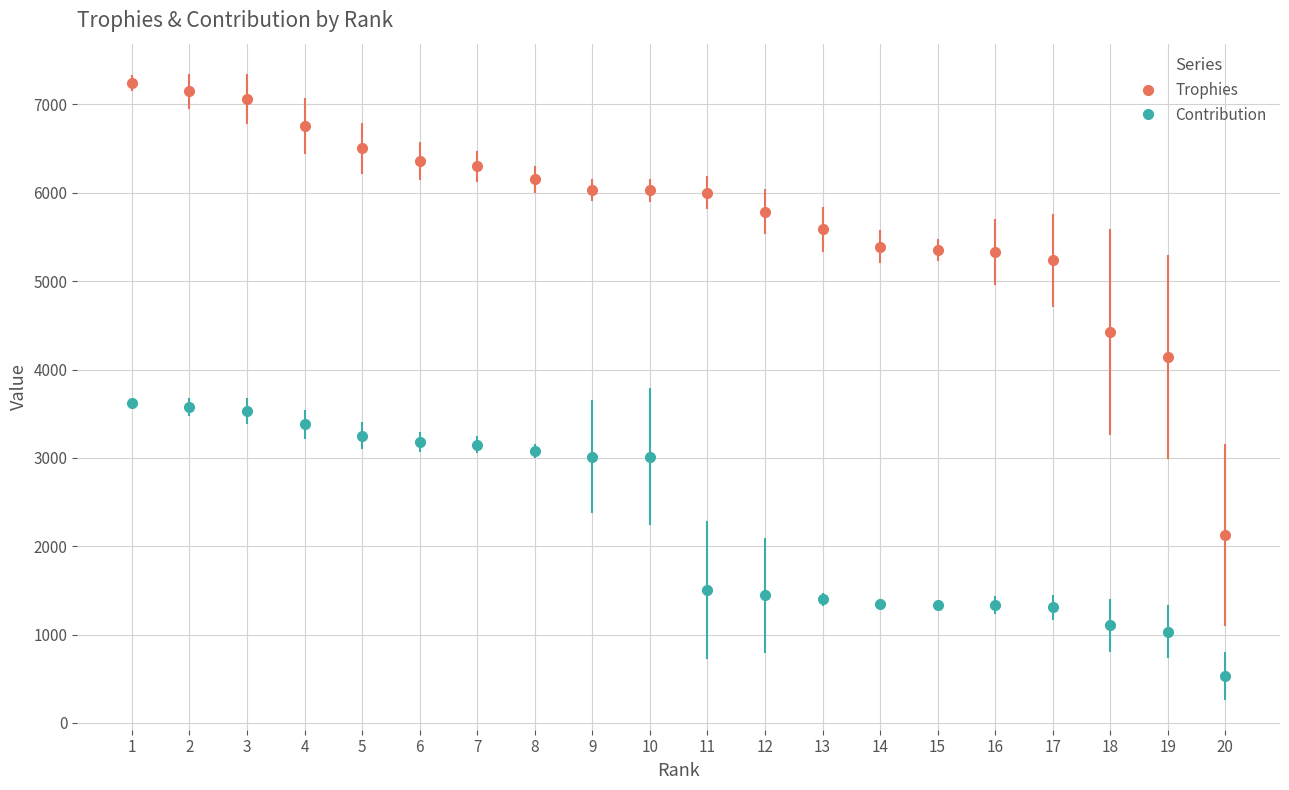

True or false: Contribution and Trophies intersect in this chart.

False